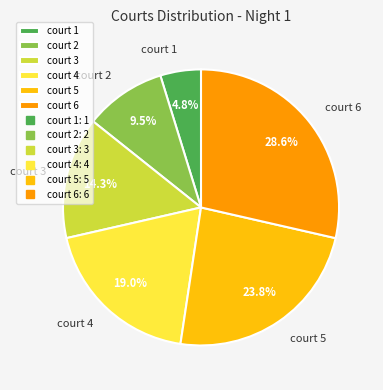

Between court 3 and court 5, which is larger?

court 5